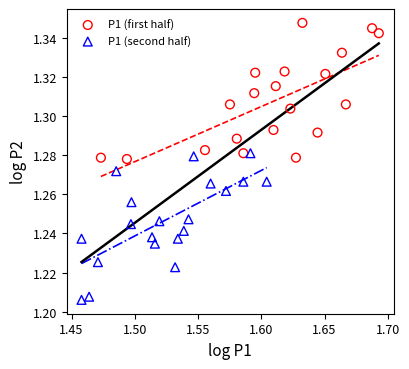

Which series reaches the maximum Y coordinate?

P1 (first half)